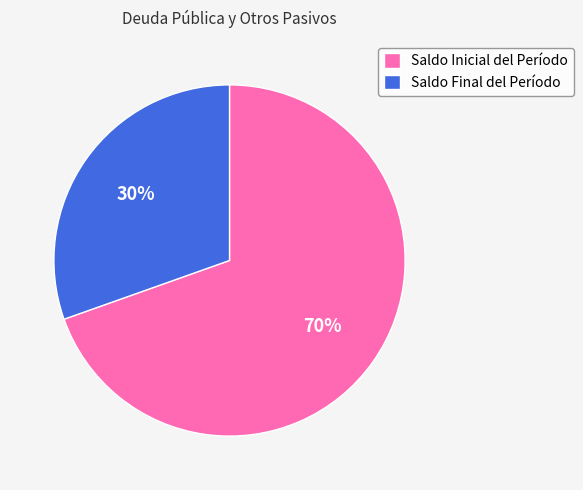

To the nearest percent, what is the combined percentage of Saldo Inicial del Período and Saldo Final del Período?

100%